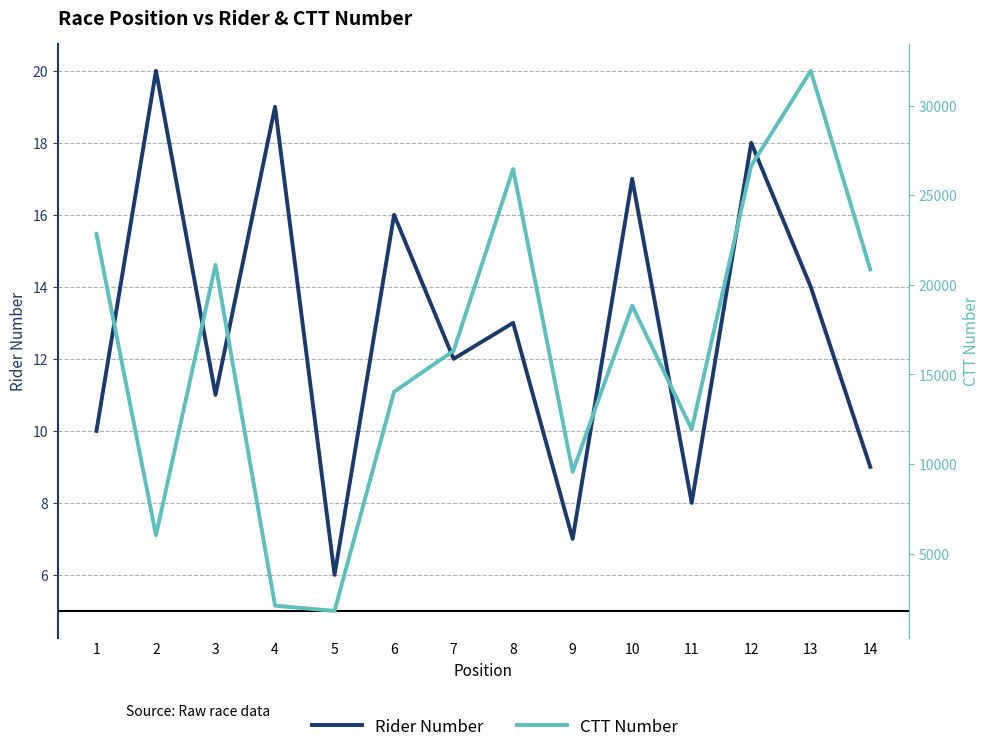

True or false: Rider Number has a value of 2 at 9.

False